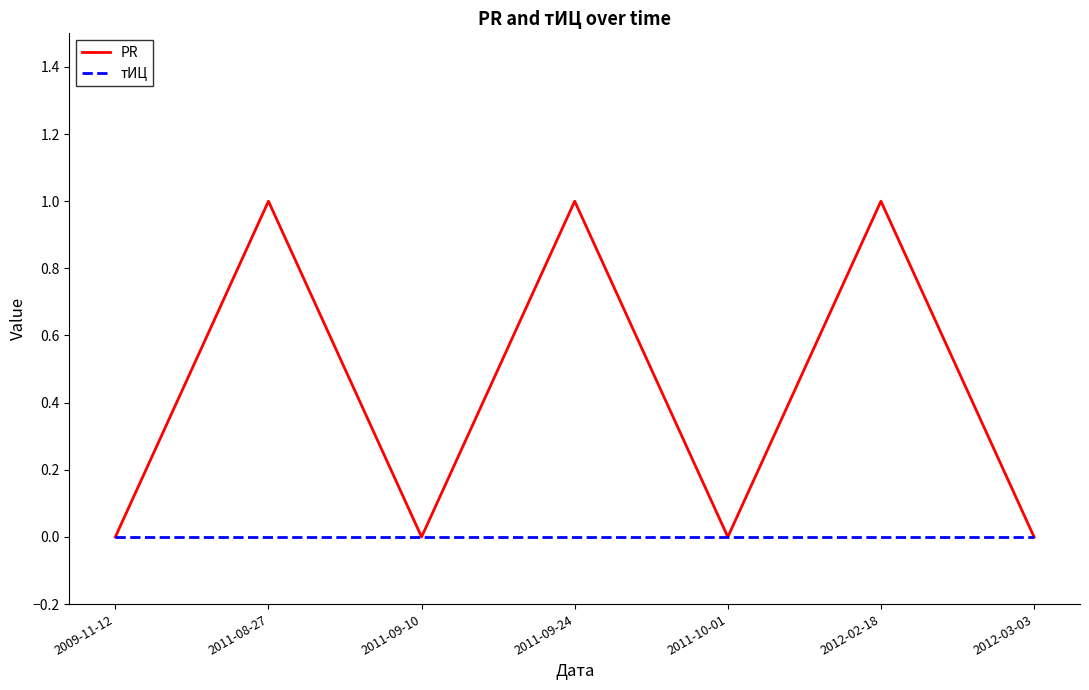

What are all the series names shown in the legend?

PR, тИЦ